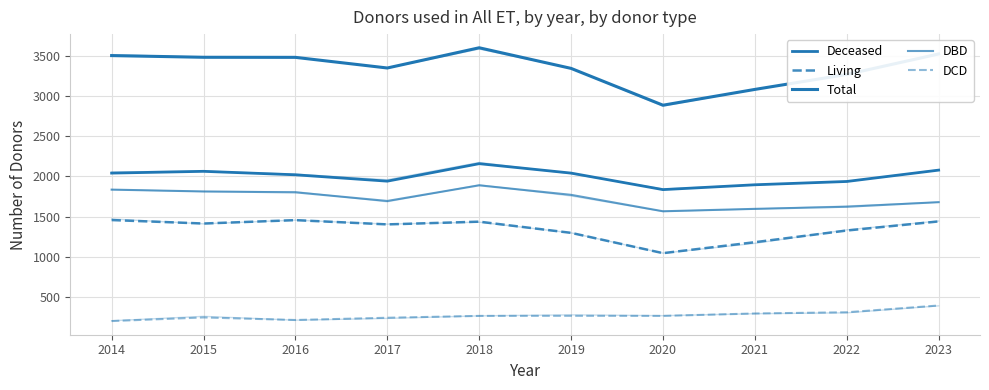

What is the value of the DCD point at the 1st from the left?

205